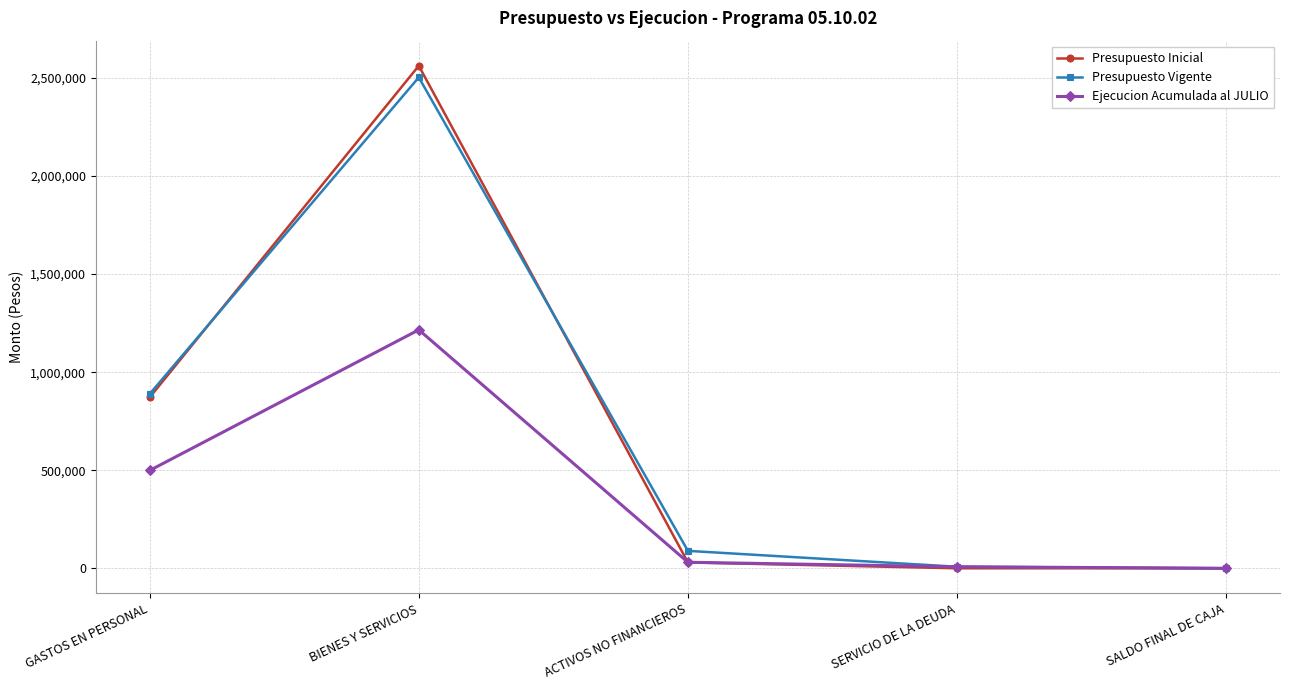

What is the difference between the second highest and second lowest values in the Presupuesto Vigente series?

881095